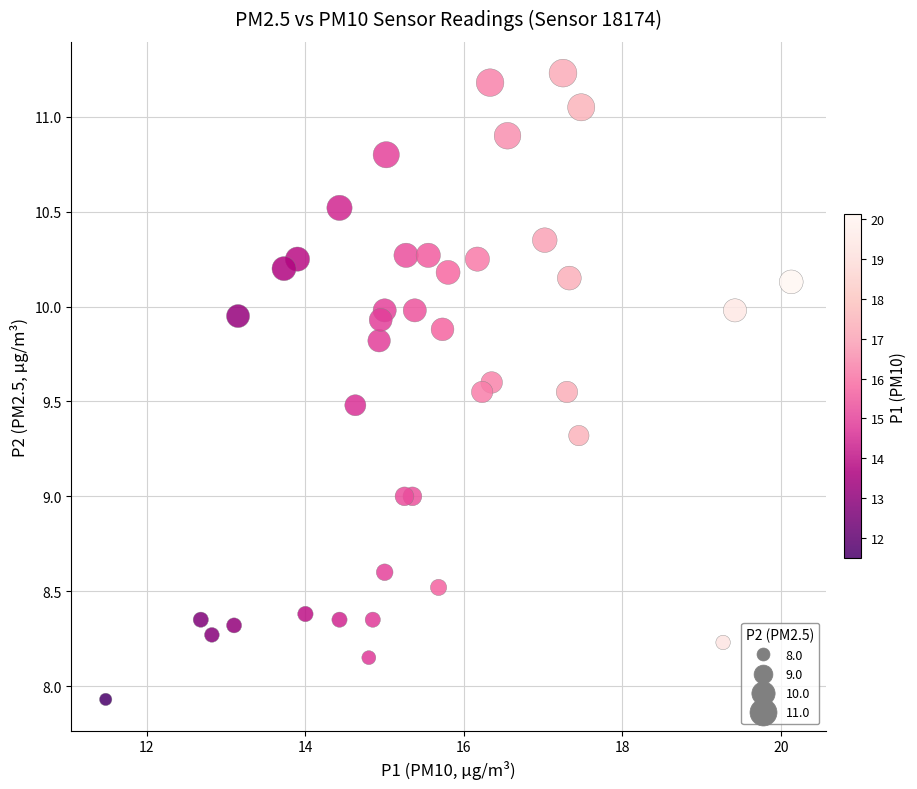

What is the range of X values (max minus min)?

8.6